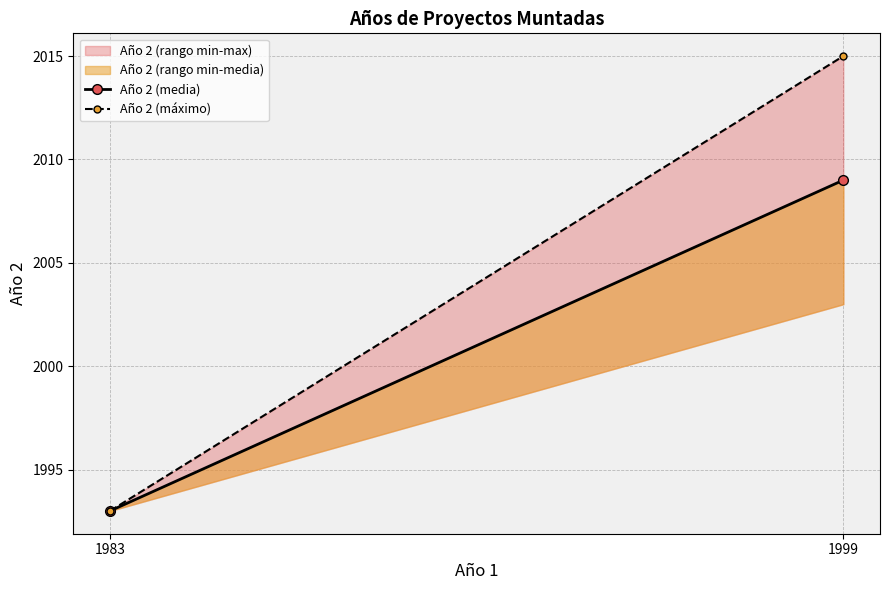

How many values in the Año 2 (máximo) series are below 2015?

1